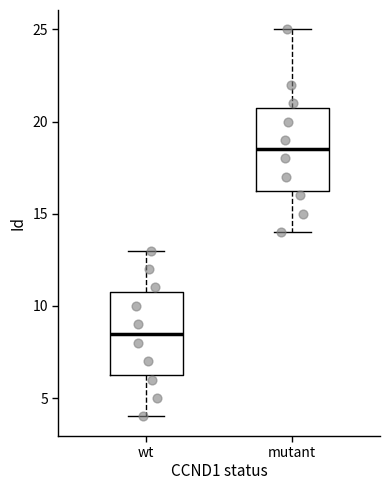

Which box has the highest median line?

mutant